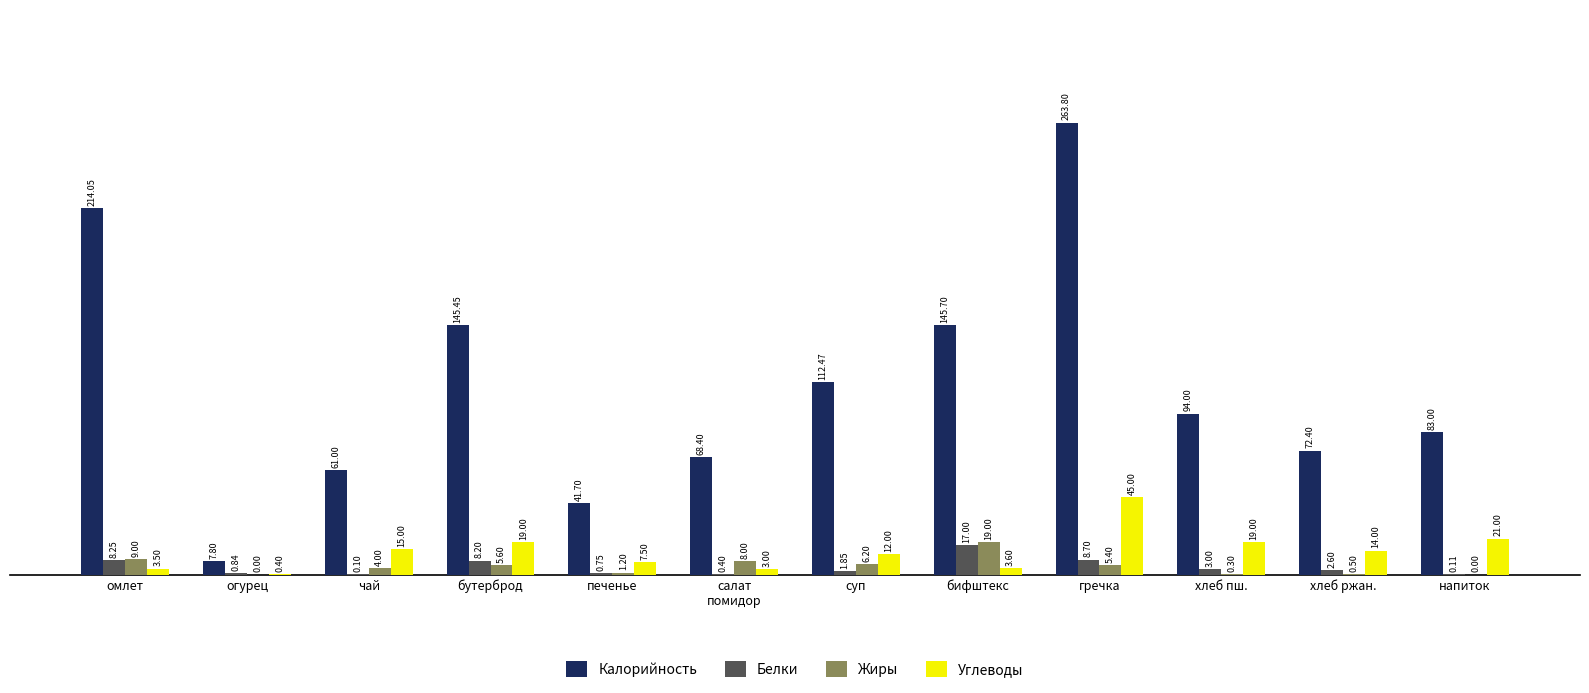

True or false: Калорийность has a value of 68.4 at салат
помидор.

True